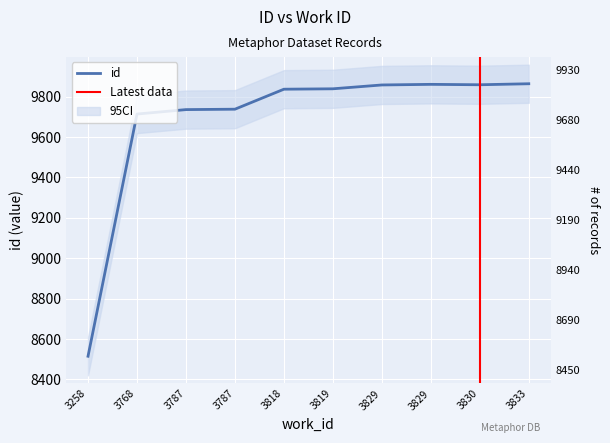

How many lines are shown in the chart?

1